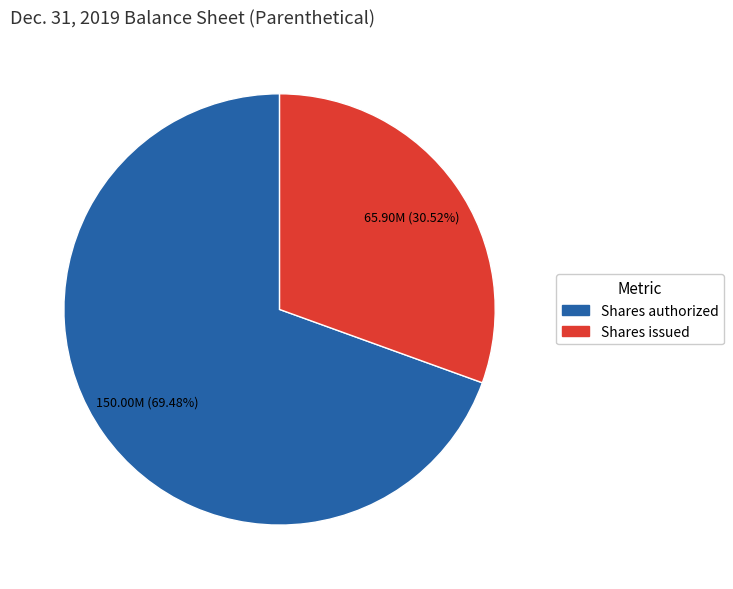

Is there any slice that represents more than half of the pie?

Yes